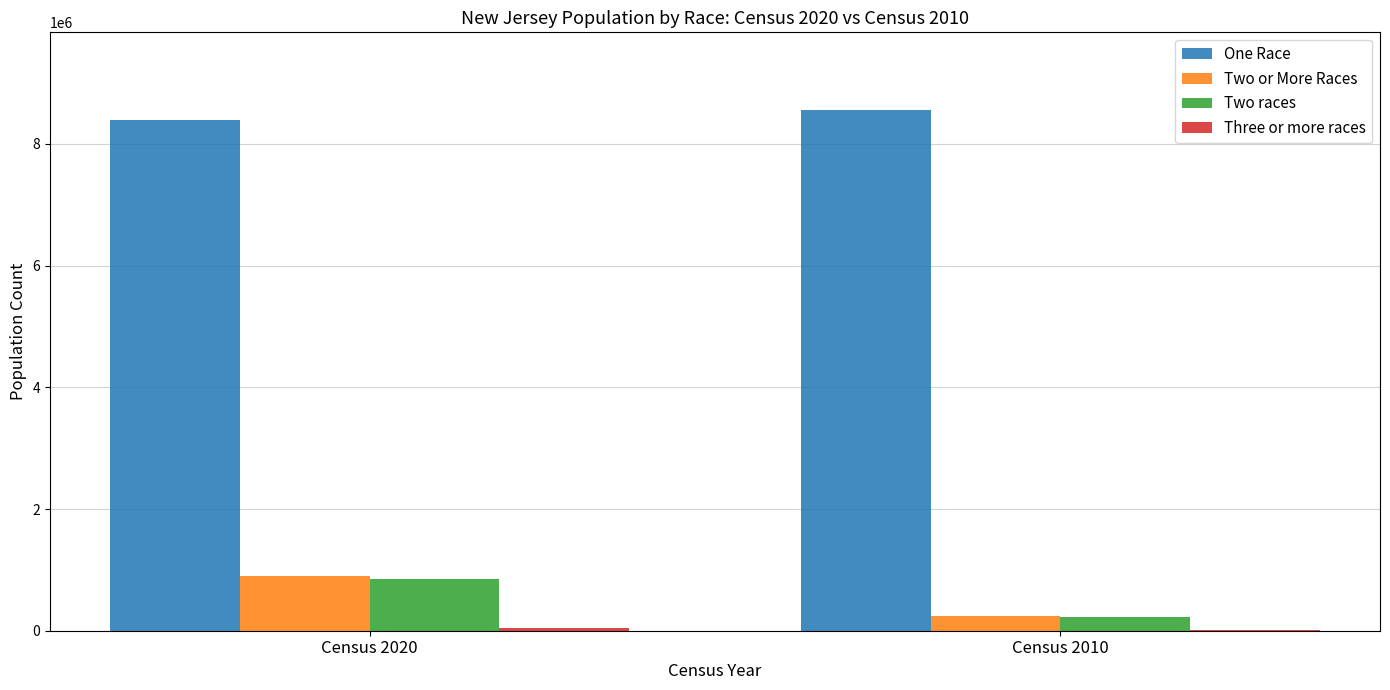

At which category is the sum across all series the highest?

Census 2020